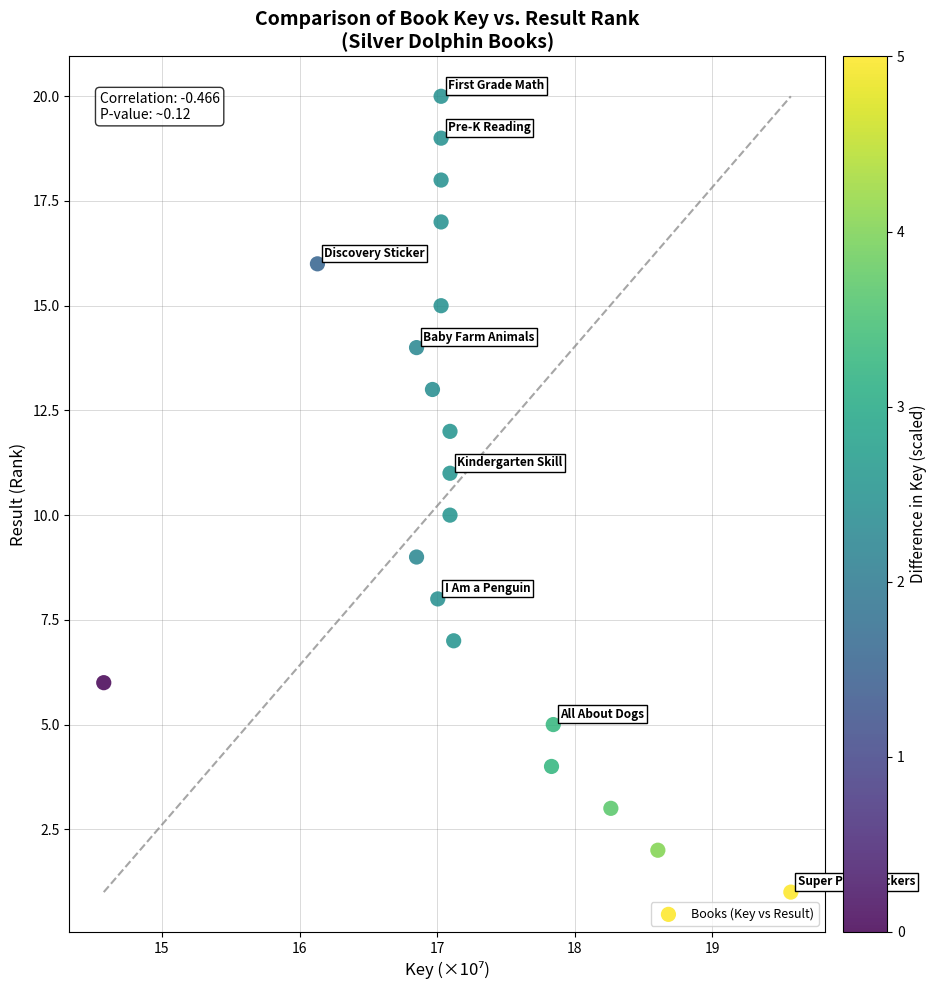

What is the range of Y values (max minus min)?

19